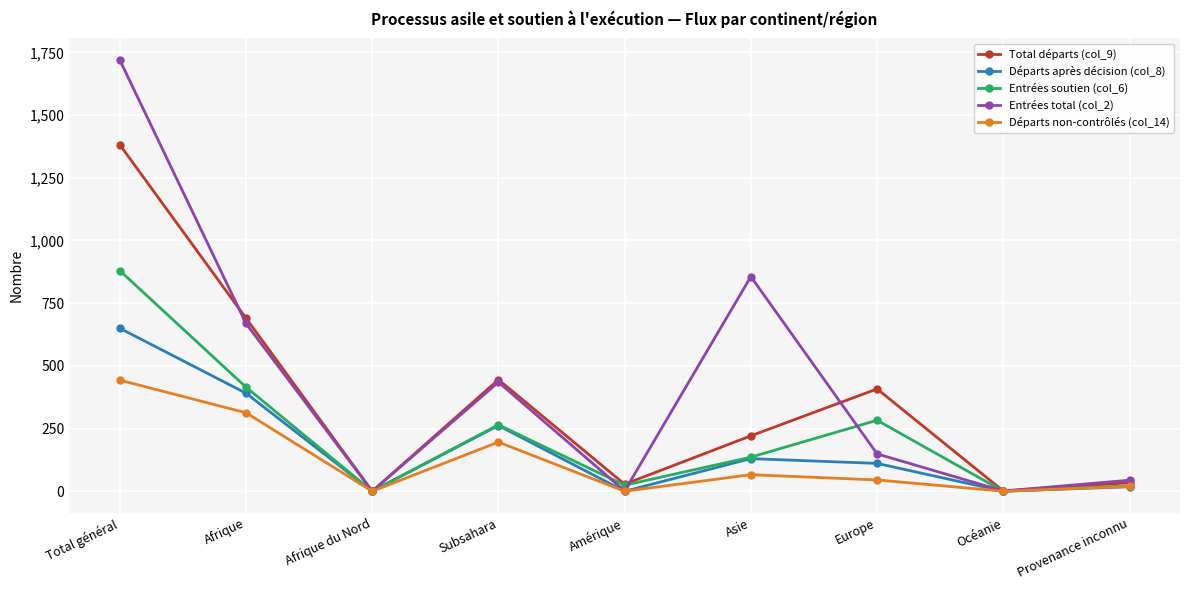

At which label does Entrées total (col_2) reach its peak?

Total général